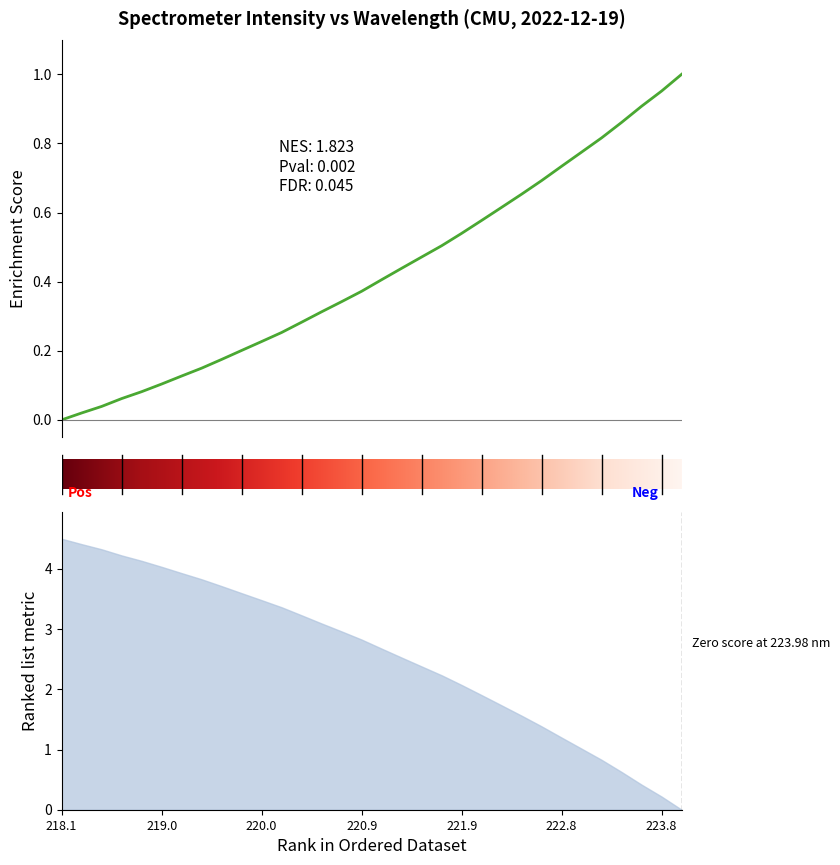

How many categories are shown in the chart?

32